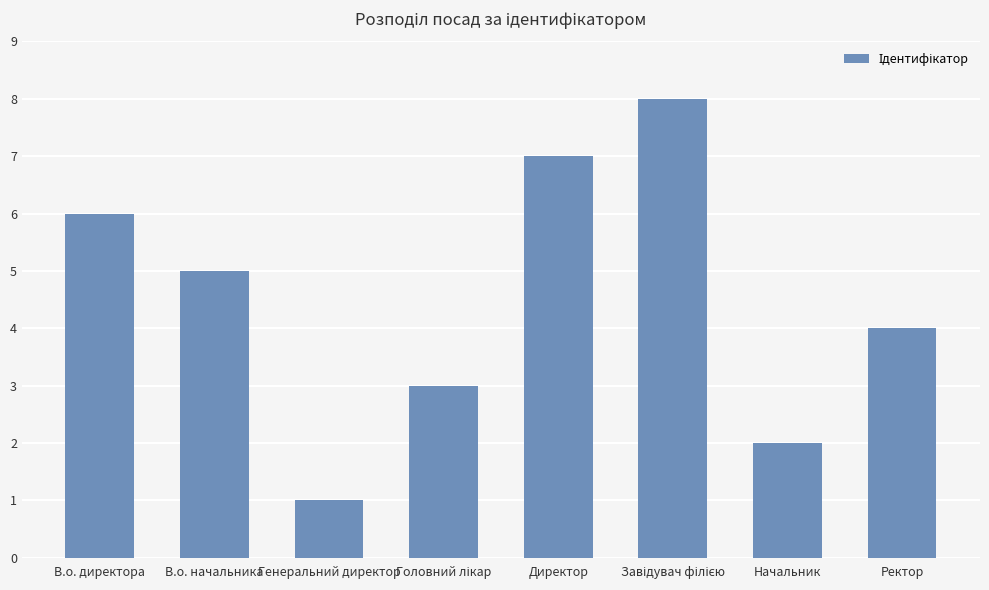

How many values are below 5?

4